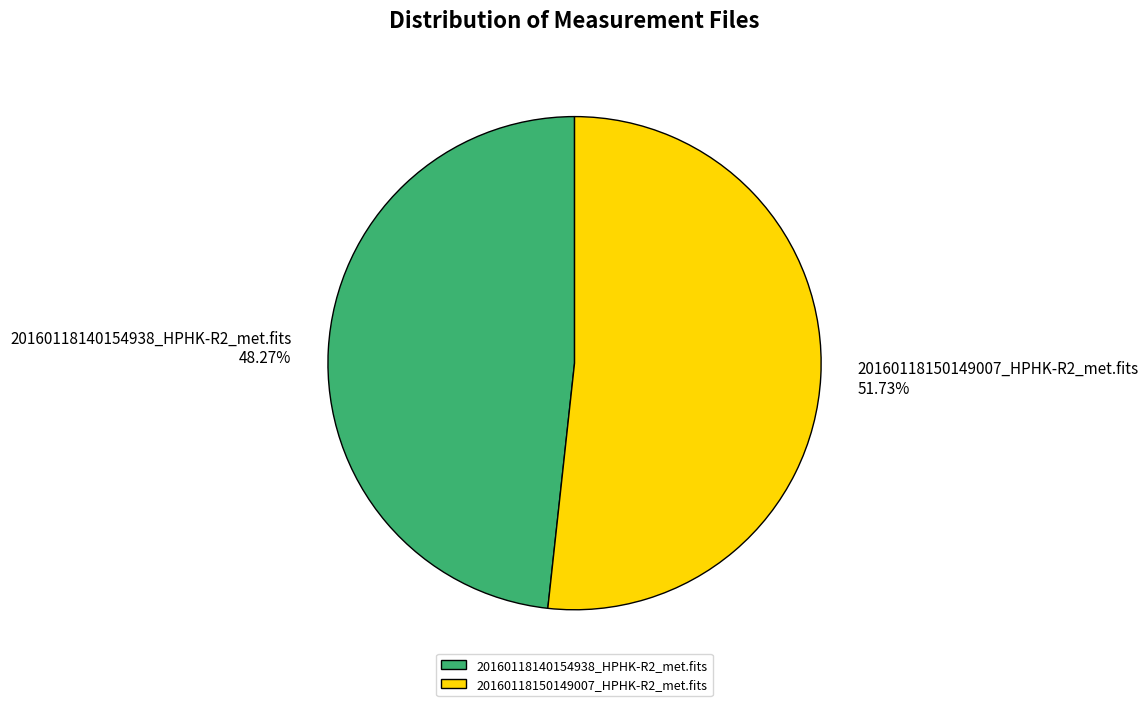

Is the sum of 20160118140154938_HPHK-R2_met.fits and 20160118150149007_HPHK-R2_met.fits greater than half?

Yes